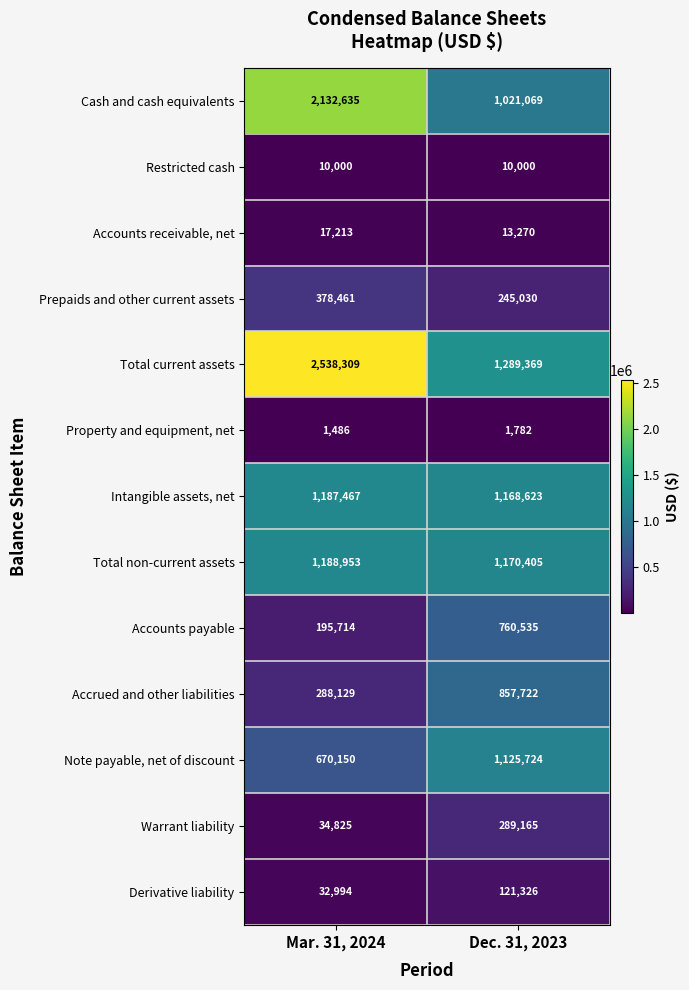

Is it true that Accounts payable equals 760535 at Dec. 31, 2023?

True